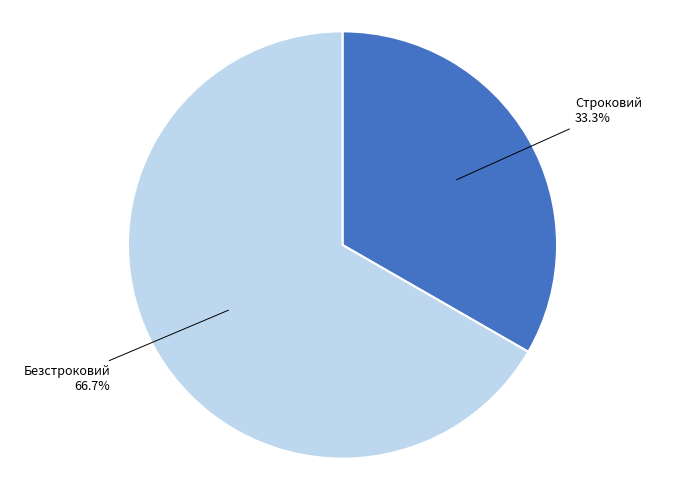

Is it true that Безстроковий is 75% of the pie?

False